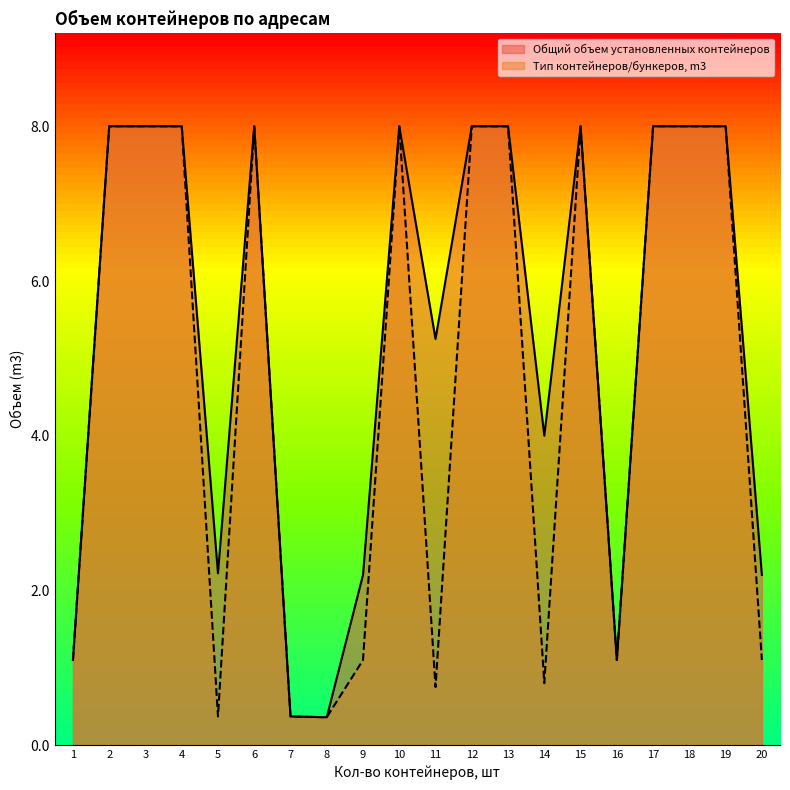

What is the value of the Тип контейнеров/бункеров, m3 point at the 4th from the left?

8.0